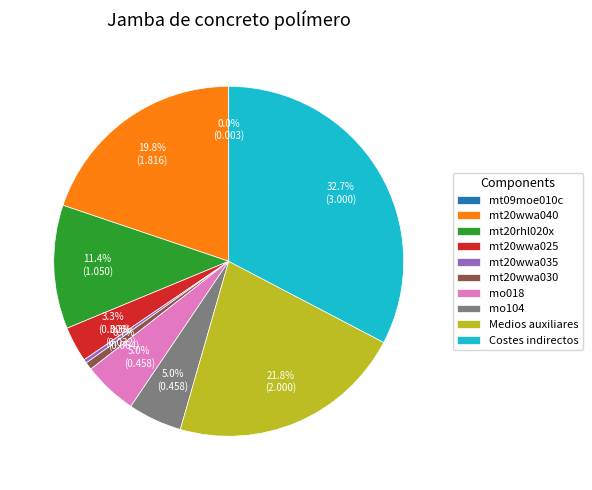

What percentage is the mo104 slice, to the nearest percent?

5%